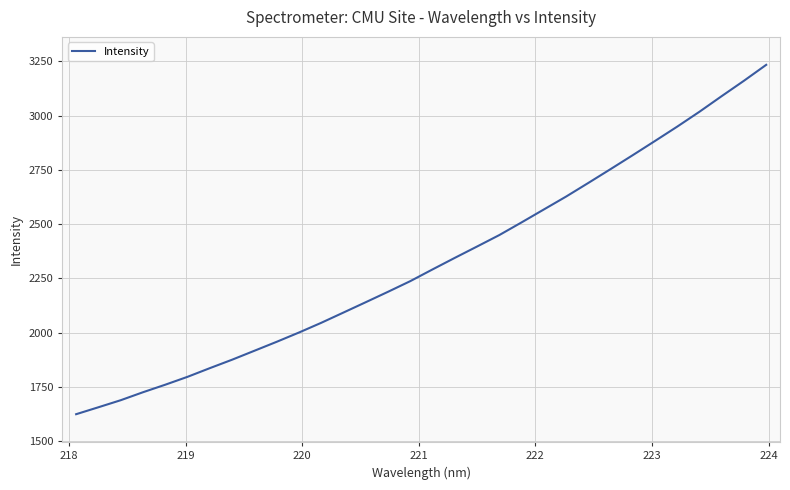

Reading left to right, list all the values displayed in this chart.

1623.4	1655.4	1687.9	1724.7	1759.4	1795.8	1835.8	1874.7	1915.9	1957.2	1999.9	2044.7	2092.2	2139.8	2187.8	2236.9	2291.0	2344.2	2396.5	2449.4	2507.8	2567.3	2626.8	2689.7	2753.4	2817.9	2883.4	2949.6	3018.2	3090.2	3161.0	3234.3